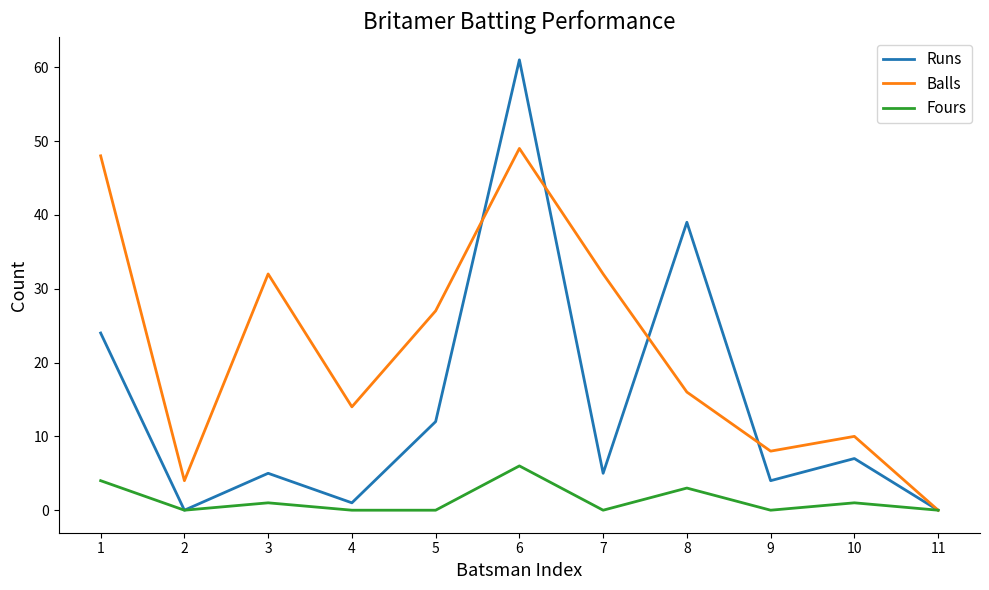

At which category is the sum across all series the highest?

6